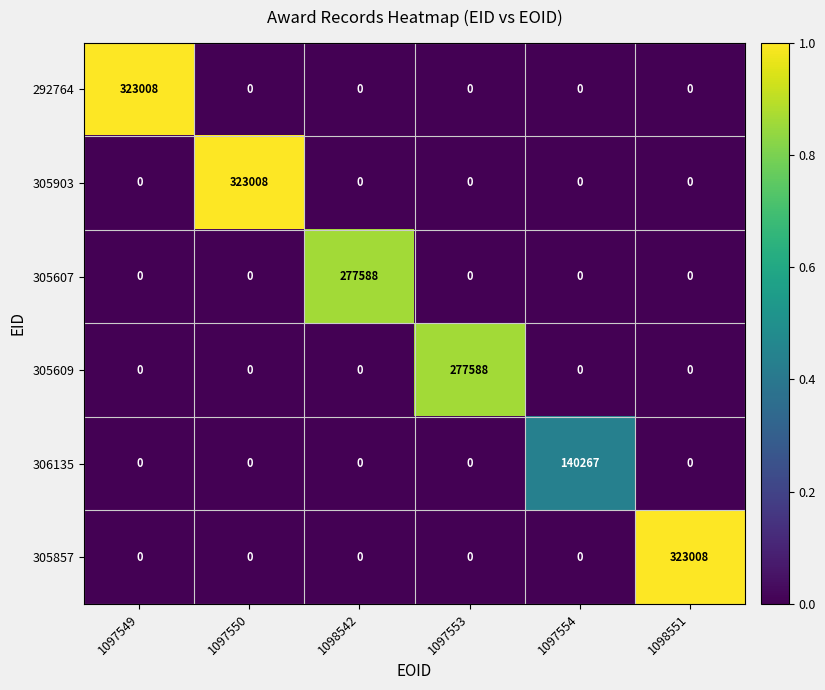

True or false: 305857 has a value of 0 at 1097550.

True